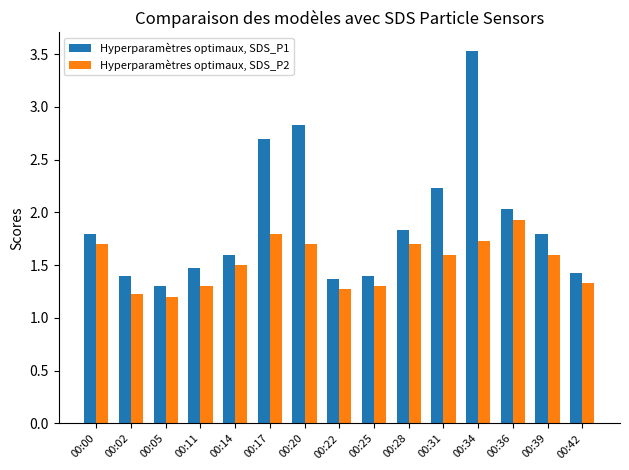

Which label corresponds to the largest value in the chart?

00:34